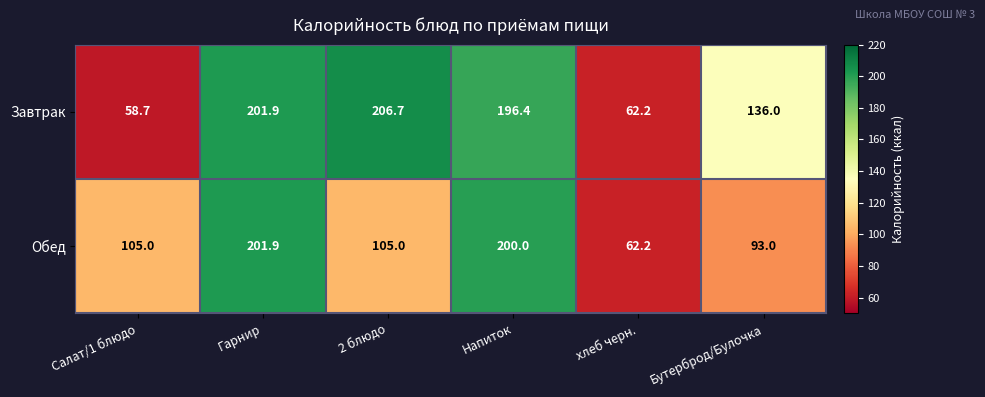

True or false: Обед has a value of 105.0 at 2 блюдо.

True